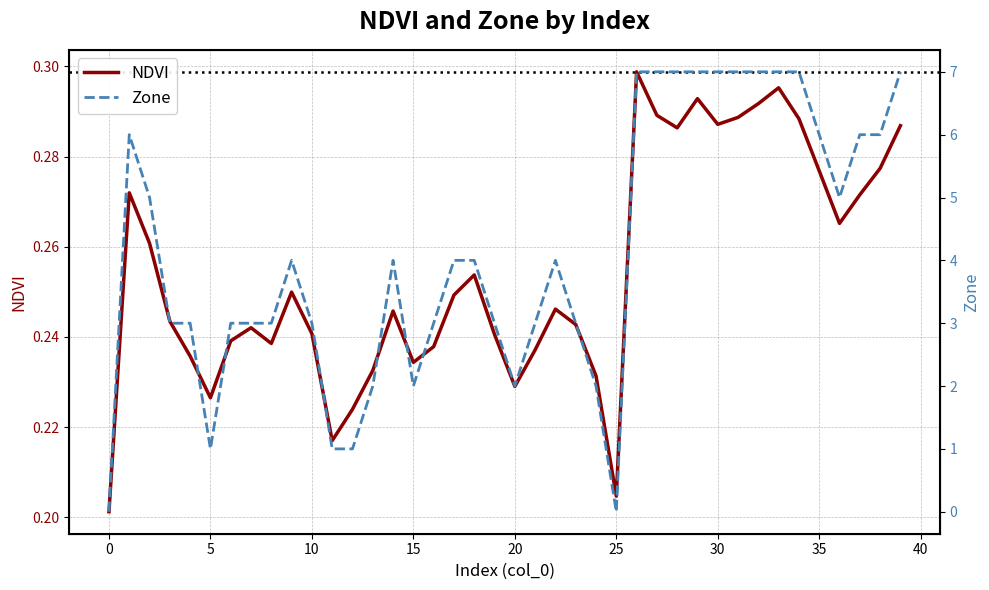

How many times do NDVI and Zone cross each other?

3